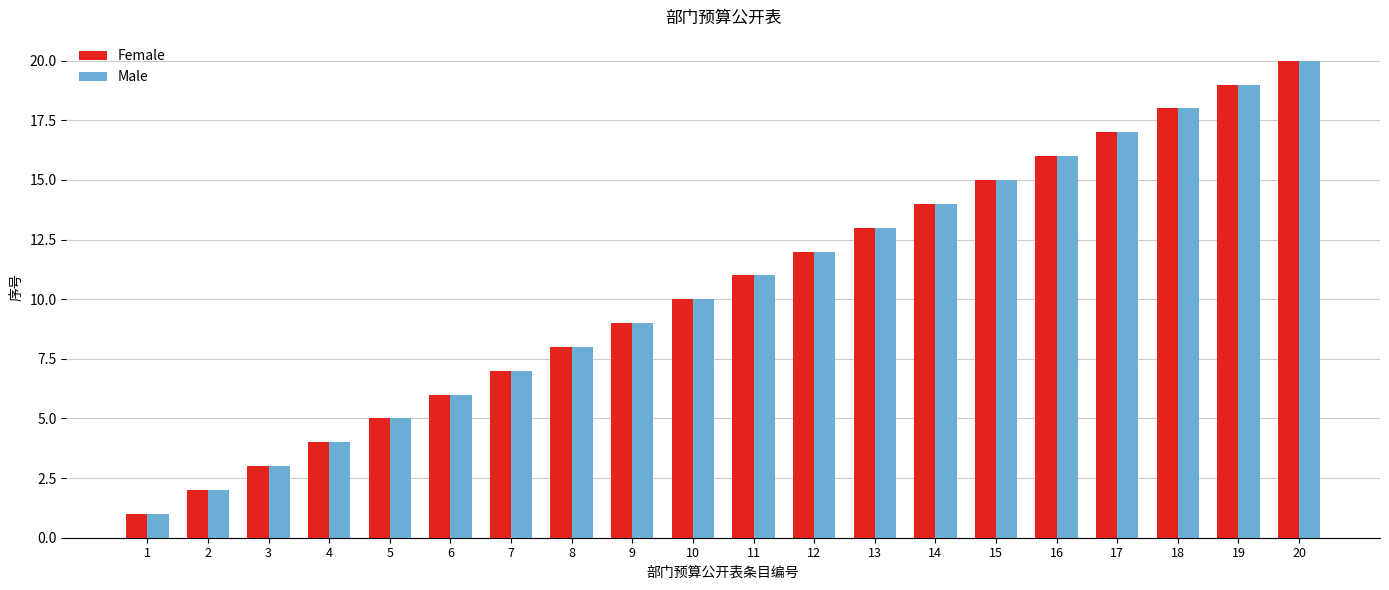

Rank the categories by Female value from highest to lowest.

20, 19, 18, 17, 16, 15, 14, 13, 12, 11, 10, 9, 8, 7, 6, 5, 4, 3, 2, 1